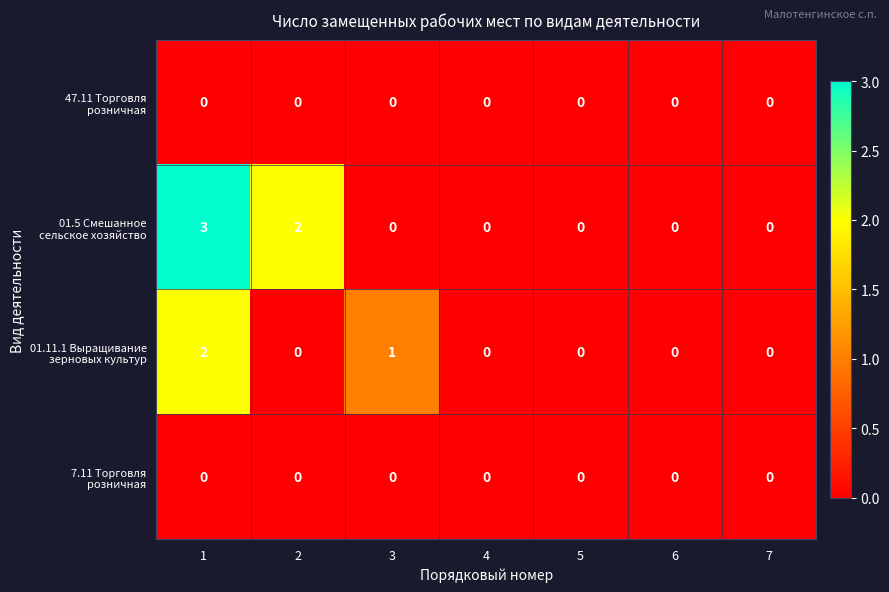

What is the greatest value displayed?

3